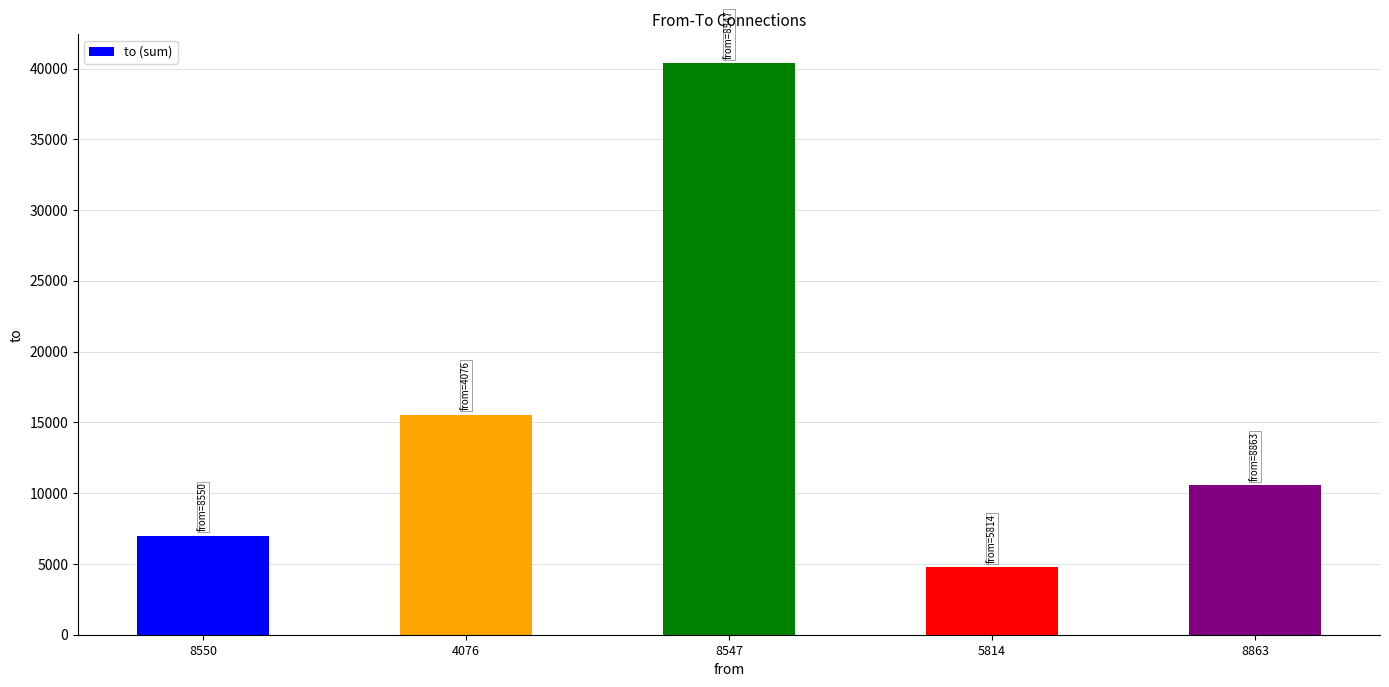

How many distinct data groups are displayed?

1